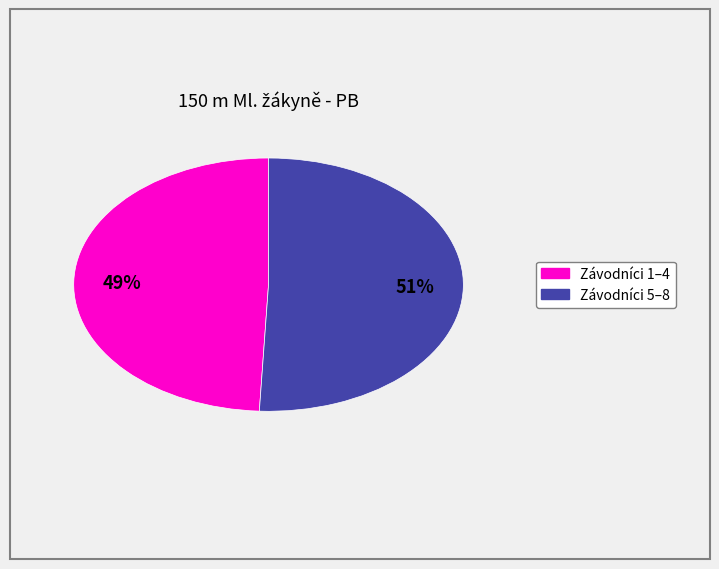

Is there any slice that represents more than half of the pie?

Yes